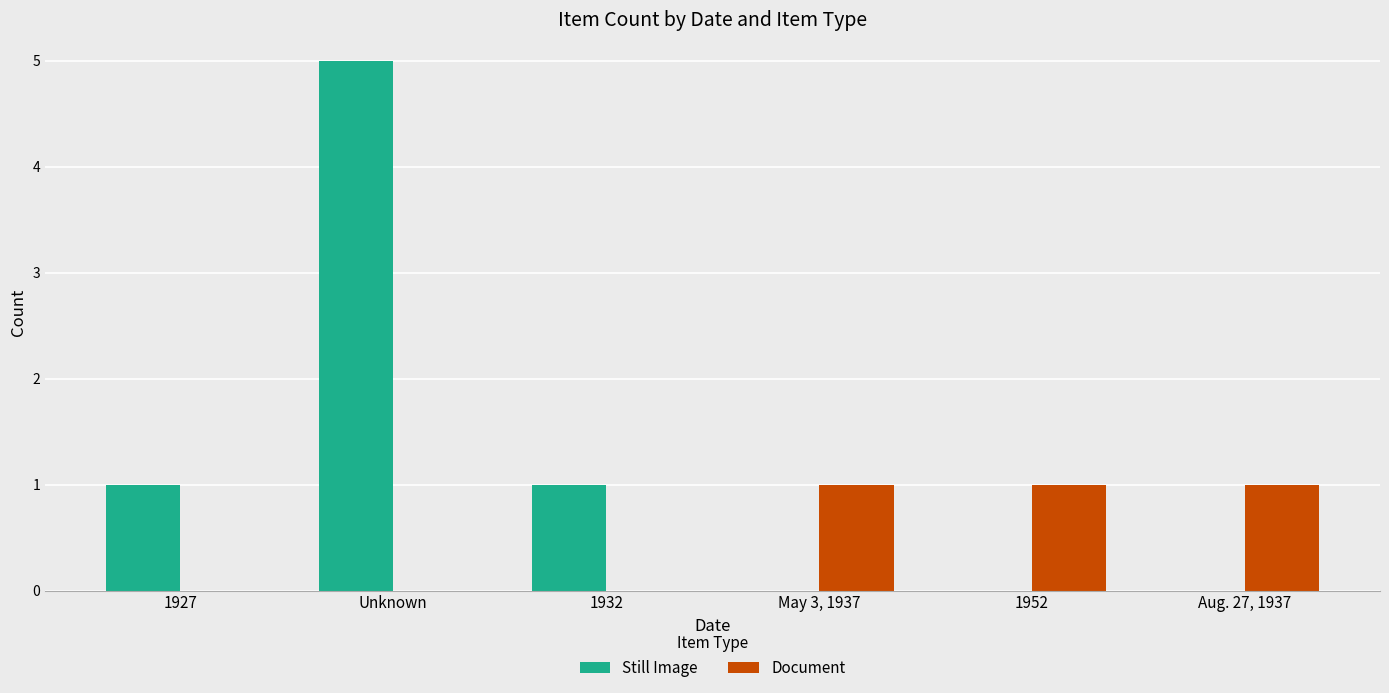

Which series has the widest spread of values?

Still Image